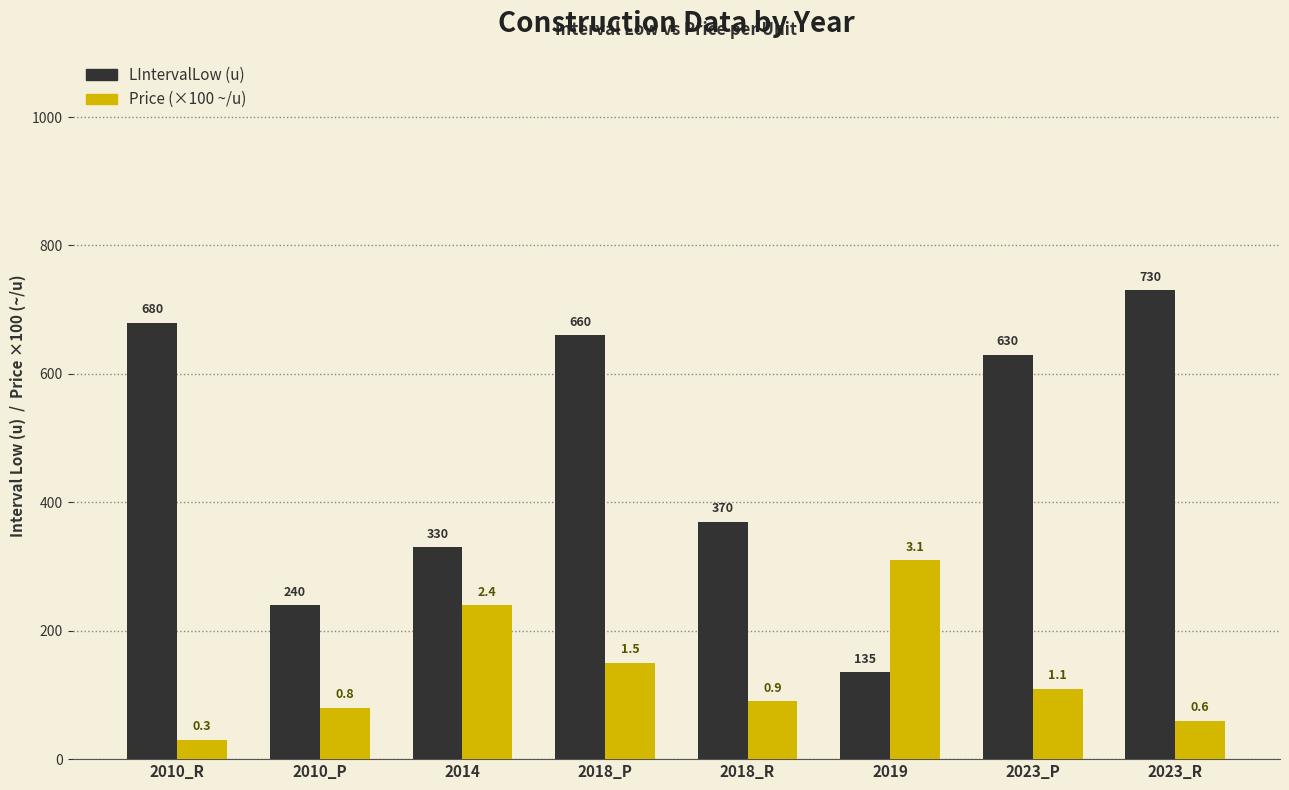

Between 2010_P and 2023_R, which series saw the biggest shift?

LIntervalLow (u)